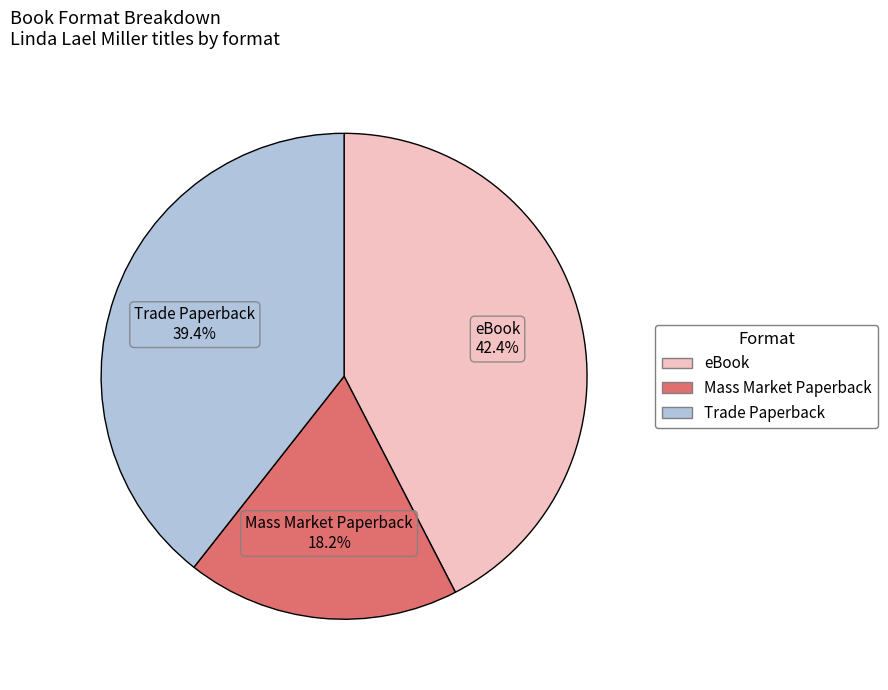

To the nearest percent, what is the combined percentage of Mass Market Paperback and eBook?

61%